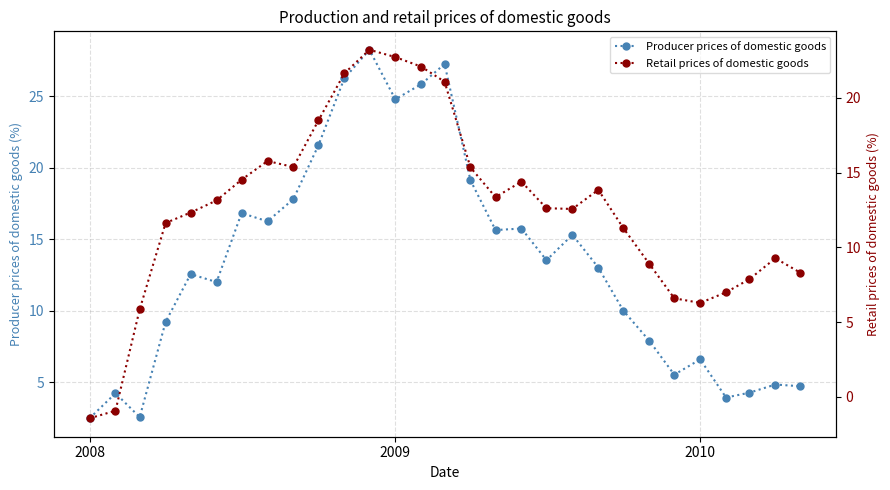

How many lines are shown in the chart?

2